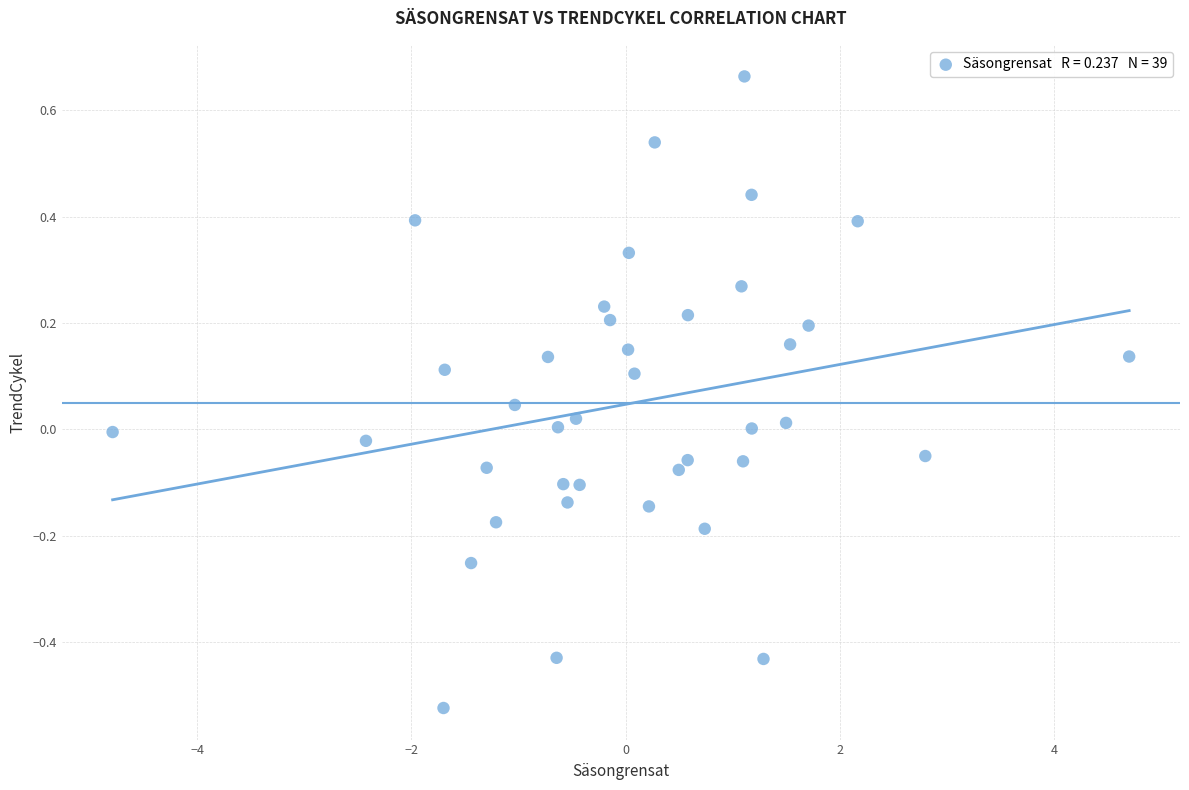

What is the range of Y values (max minus min)?

1.2